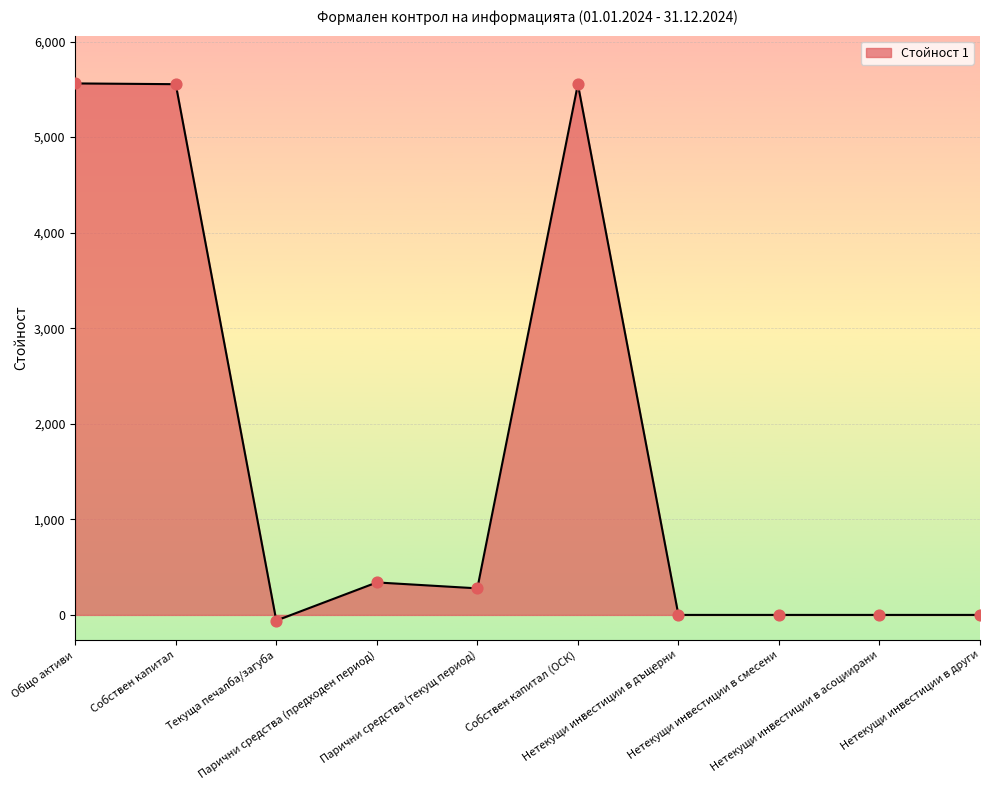

What is the change in value from Парични средства (предходен период) to Собствен капитал (ОСК)?

+5214